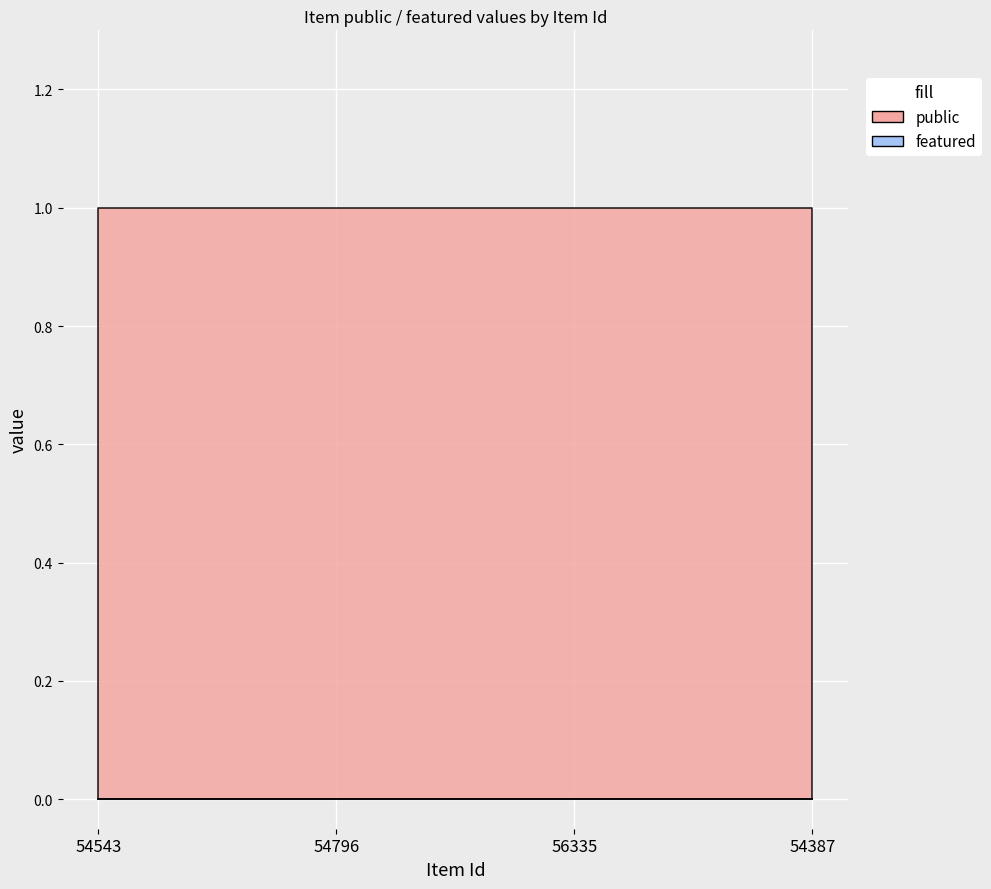

Which has a higher value, 54543 or 54387?

54543